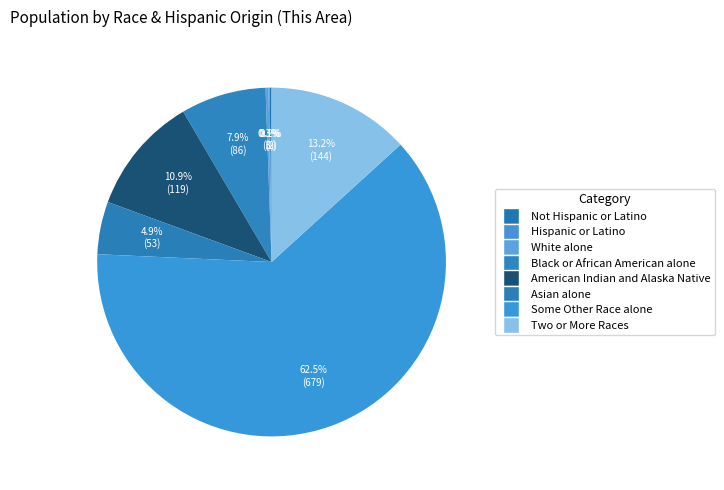

What percentage is NOT represented by White alone?

99.7%